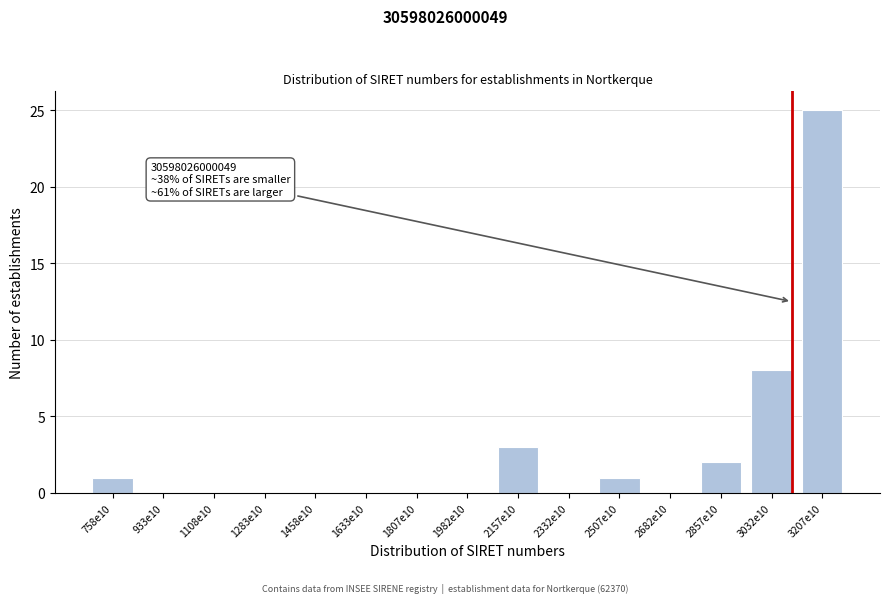

Reading right to left, transcribe all the data shown in this chart.

3207e10=25	3032e10=8	2857e10=2	2682e10=0	2507e10=1	2332e10=0	2157e10=3	1982e10=0	1807e10=0	1633e10=0	1458e10=0	1283e10=0	1108e10=0	933e10=0	758e10=1